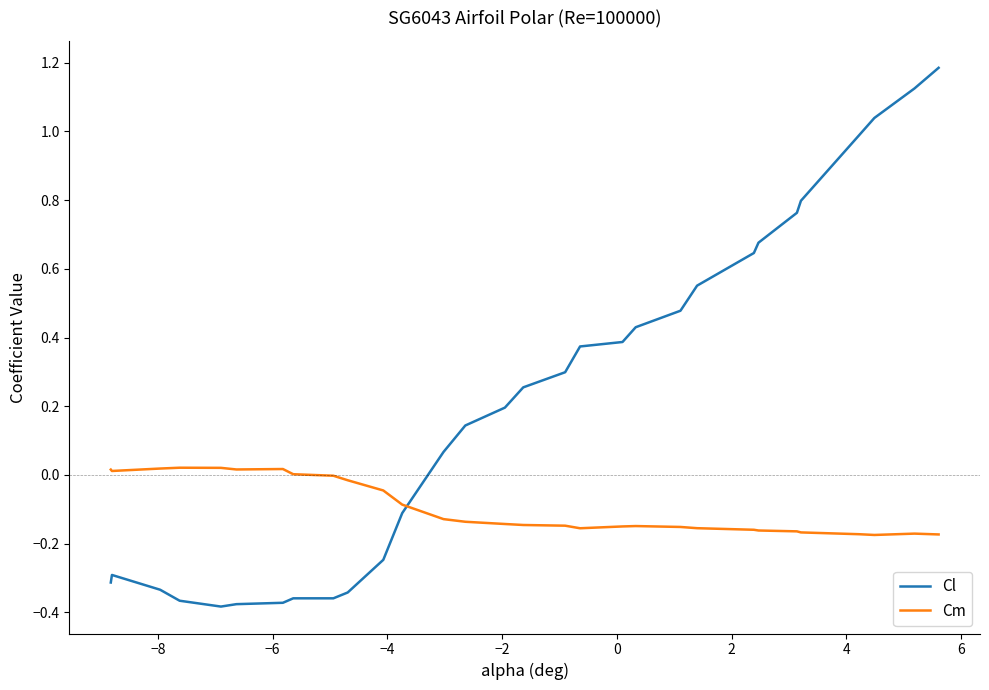

What are all the series names shown in the legend?

Cl, Cm